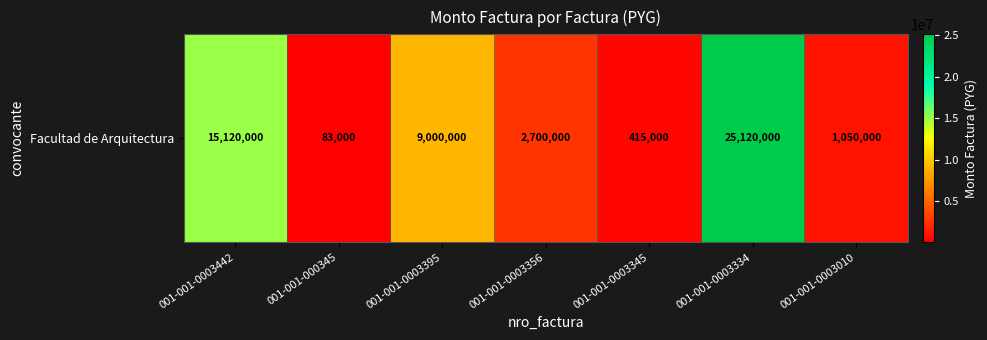

Where is the data nearest to the value 12601500?

001-001-0003442